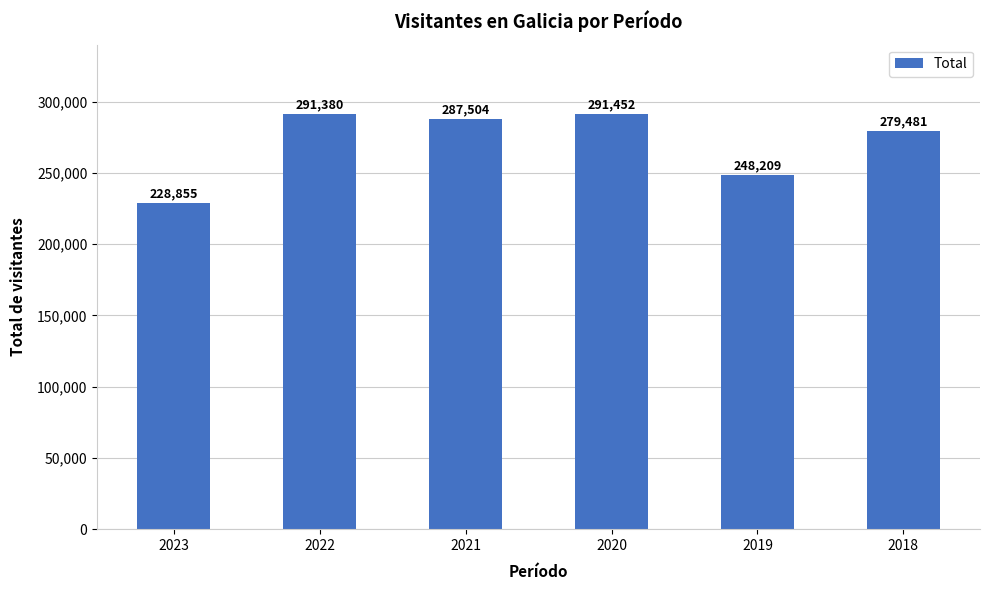

What is the average value?

271147